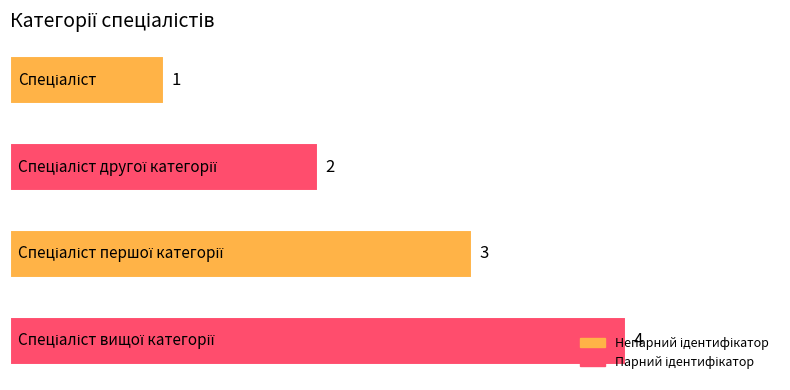

How many values are between 2 and 4?

3